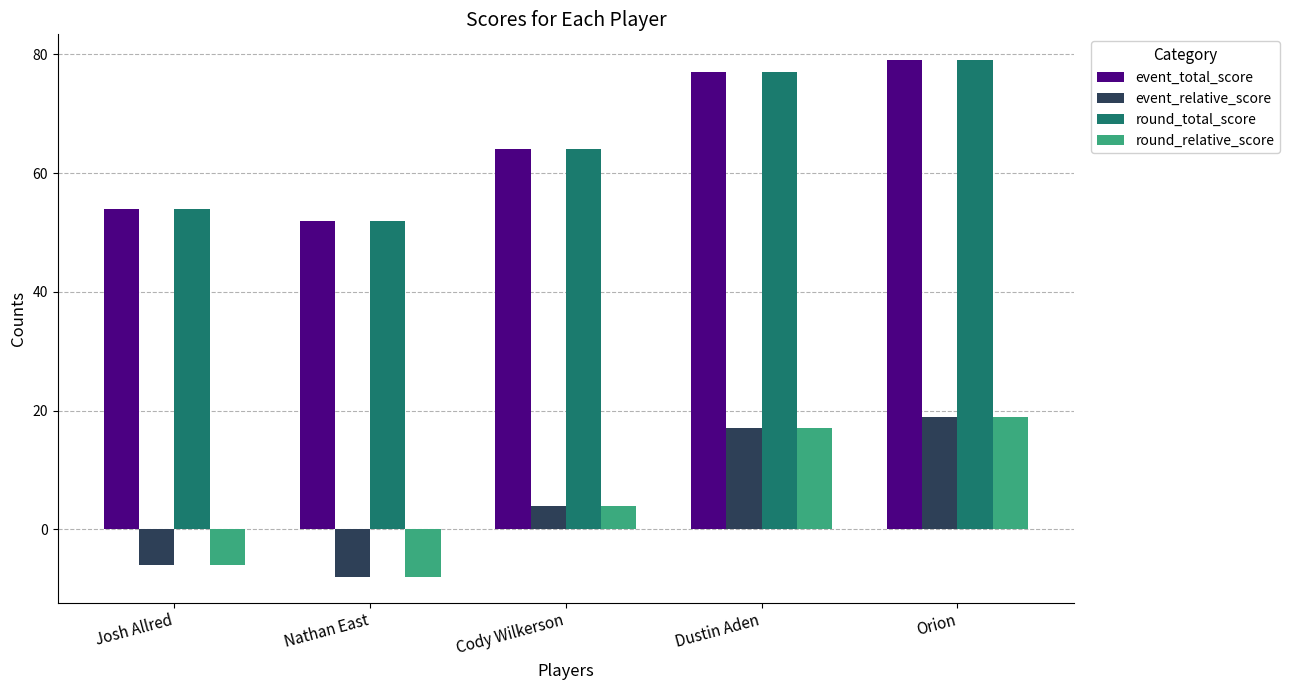

What is the total value across all series at Cody Wilkerson?

136